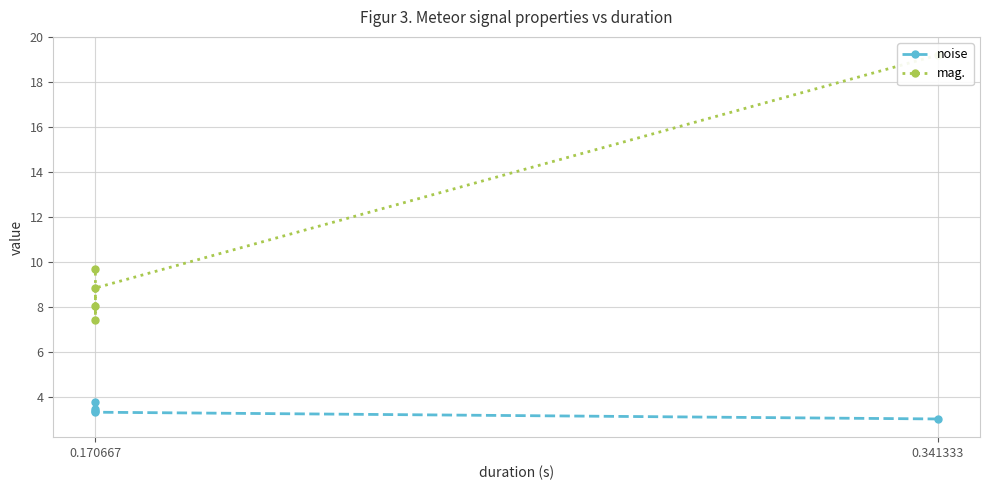

True or false: mag. and noise intersect in this chart.

False